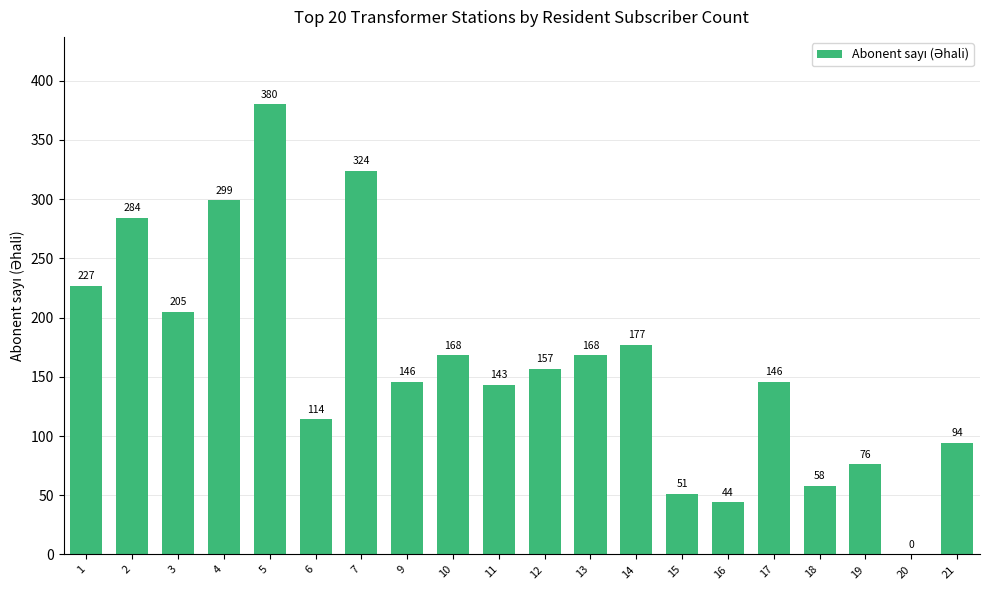

Which label corresponds to the largest value in the chart?

5